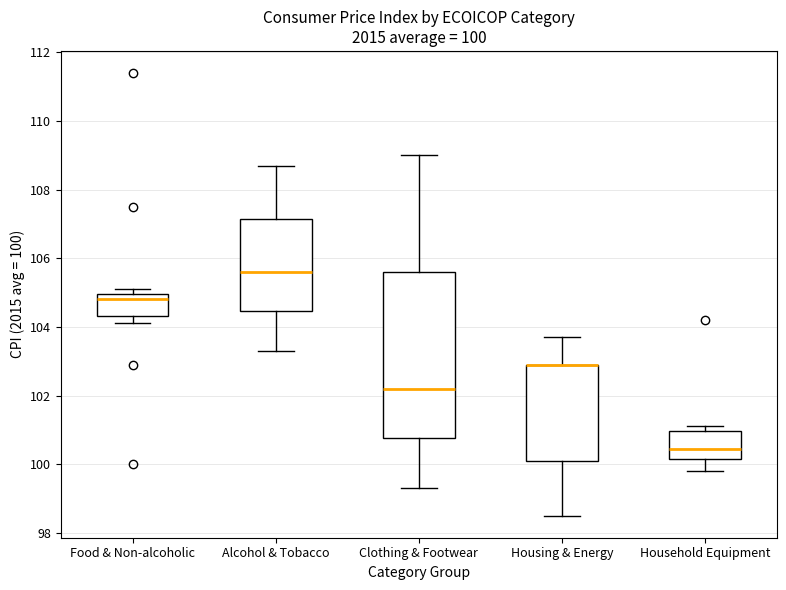

Comparing the boxes themselves (not the whiskers), which one is the tallest?

Clothing & Footwear